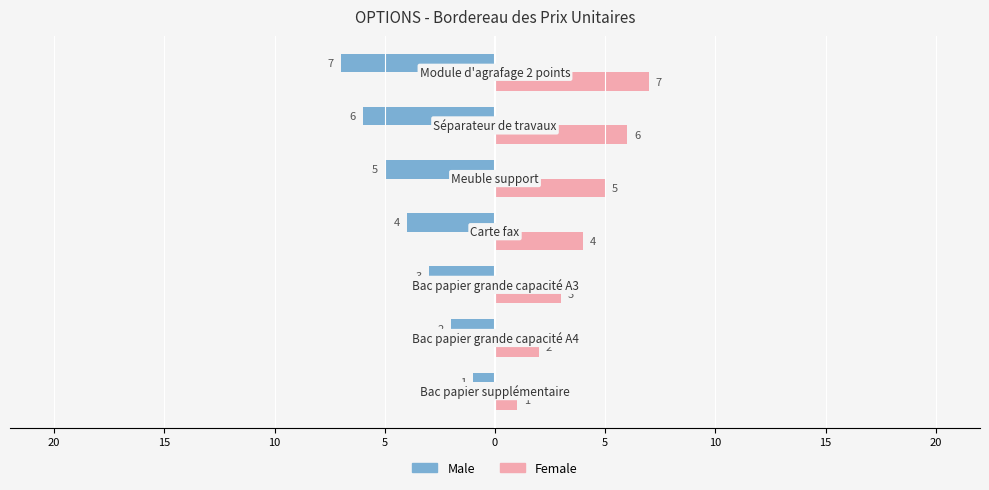

Which series has the largest range (max minus min)?

Male